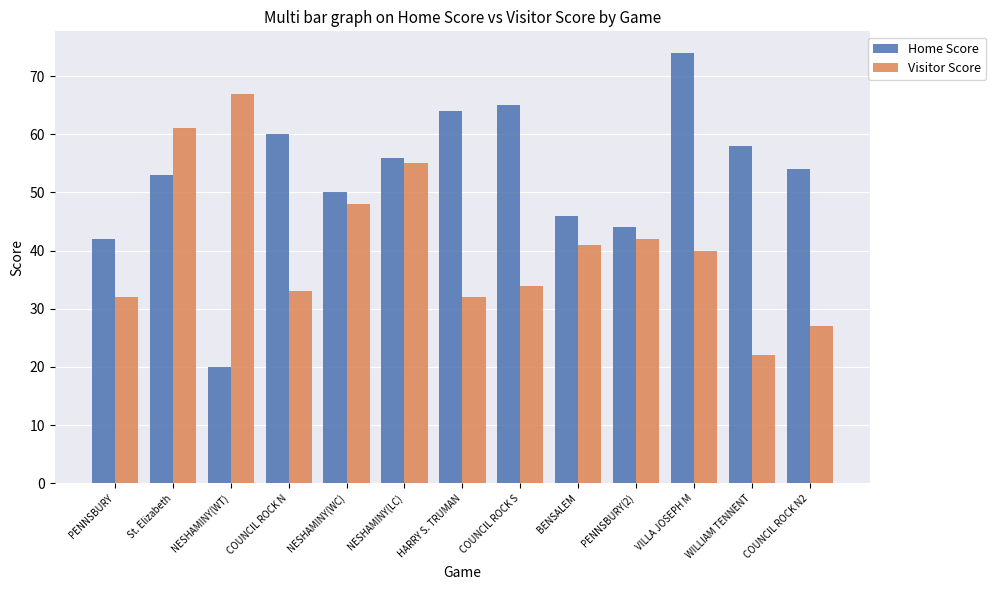

What is the average value of the Home Score series?

53